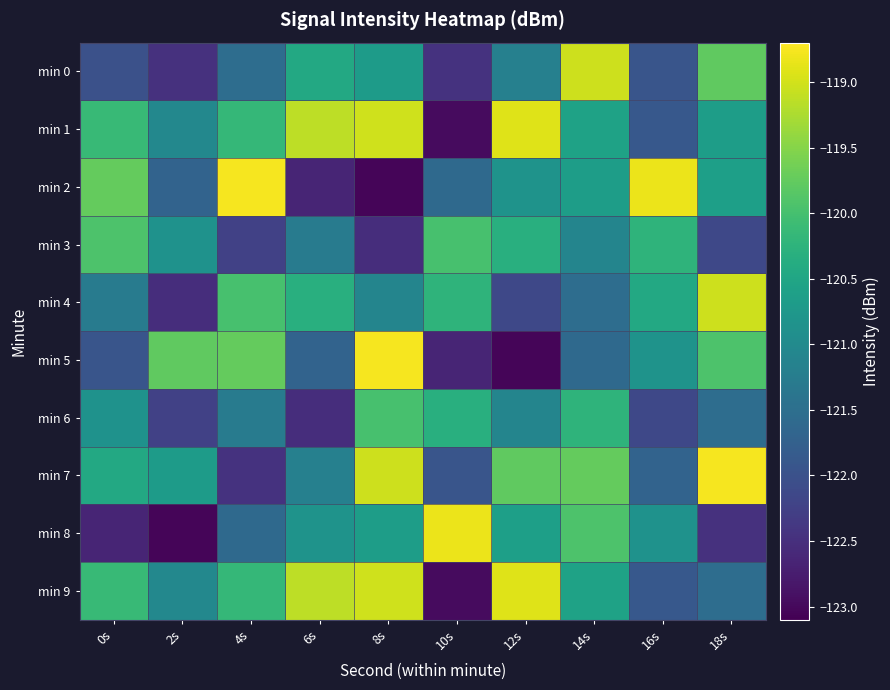

Reading right to left, transcribe all the data shown in this chart.

min 0: 18s=-119.8	16s=-121.9	14s=-119.0	12s=-121.2	10s=-122.5	8s=-120.7	6s=-120.4	4s=-121.5	2s=-122.5	0s=-122.0
min 1: 18s=-120.7	16s=-121.9	14s=-120.6	12s=-118.9	10s=-123.0	8s=-119.0	6s=-119.1	4s=-120.2	2s=-121.0	0s=-120.1
min 2: 18s=-120.6	16s=-118.8	14s=-120.7	12s=-120.8	10s=-121.6	8s=-123.0	6s=-122.6	4s=-118.8	2s=-121.7	0s=-119.7
min 3: 18s=-122.1	16s=-120.2	14s=-121.1	12s=-120.3	10s=-120.0	8s=-122.5	6s=-121.3	4s=-122.3	2s=-120.9	0s=-119.9
min 4: 18s=-119.0	16s=-120.4	14s=-121.5	12s=-122.1	10s=-120.2	8s=-121.1	6s=-120.3	4s=-120.0	2s=-122.5	0s=-121.3
min 5: 18s=-119.9	16s=-120.8	14s=-121.6	12s=-123.0	10s=-122.6	8s=-118.8	6s=-121.7	4s=-119.7	2s=-119.8	0s=-121.9
min 6: 18s=-121.5	16s=-122.1	14s=-120.2	12s=-121.1	10s=-120.3	8s=-120.0	6s=-122.5	4s=-121.3	2s=-122.3	0s=-120.9
min 7: 18s=-118.8	16s=-121.7	14s=-119.7	12s=-119.8	10s=-121.9	8s=-119.0	6s=-121.2	4s=-122.5	2s=-120.7	0s=-120.4
min 8: 18s=-122.5	16s=-120.9	14s=-119.9	12s=-120.6	10s=-118.8	8s=-120.7	6s=-120.8	4s=-121.6	2s=-123.0	0s=-122.6
min 9: 18s=-121.5	16s=-121.9	14s=-120.6	12s=-118.9	10s=-123.0	8s=-119.0	6s=-119.1	4s=-120.2	2s=-121.0	0s=-120.1